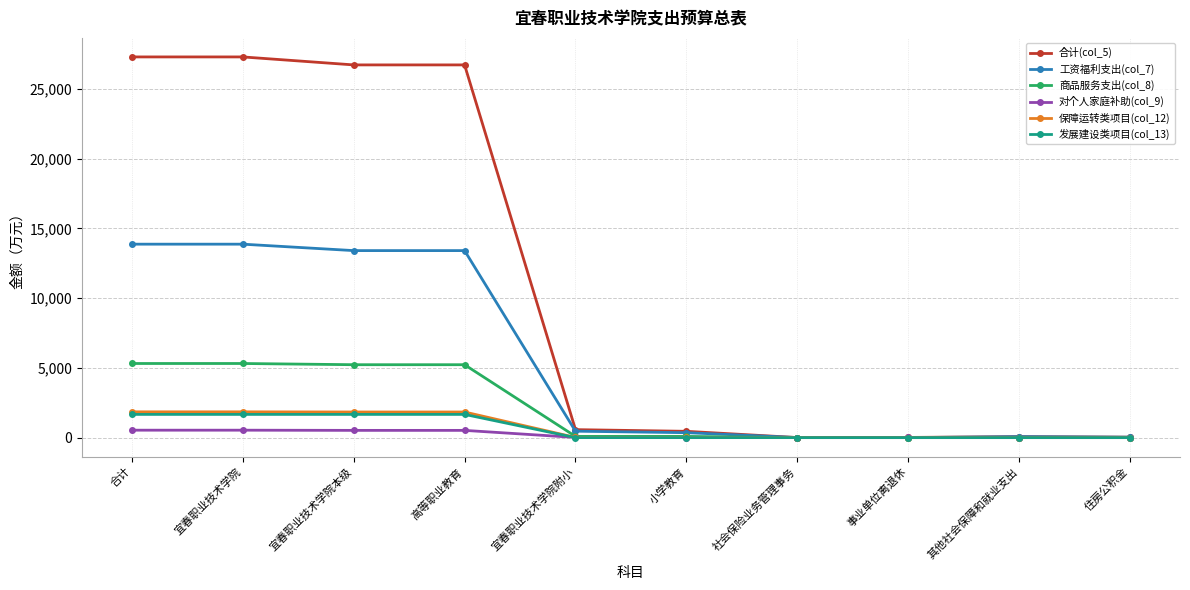

How many data points in 发展建设类项目(col_13) are above 0?

4